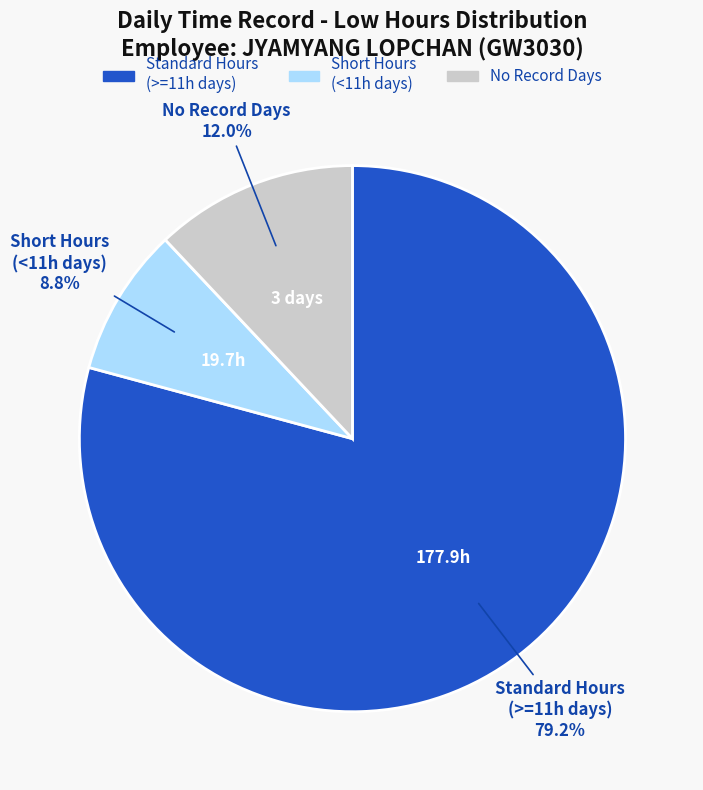

Does any single category account for the majority?

Yes